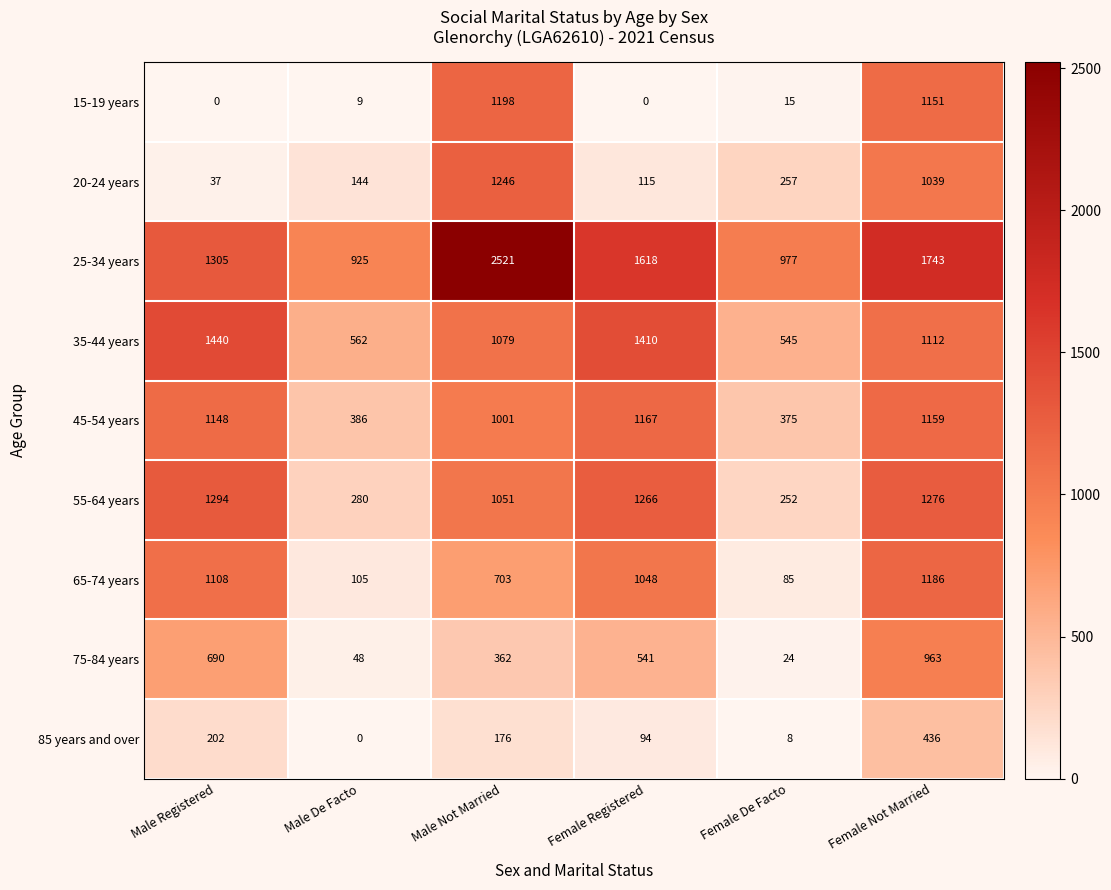

What is the difference between the highest and lowest values at Female Not Married?

1307